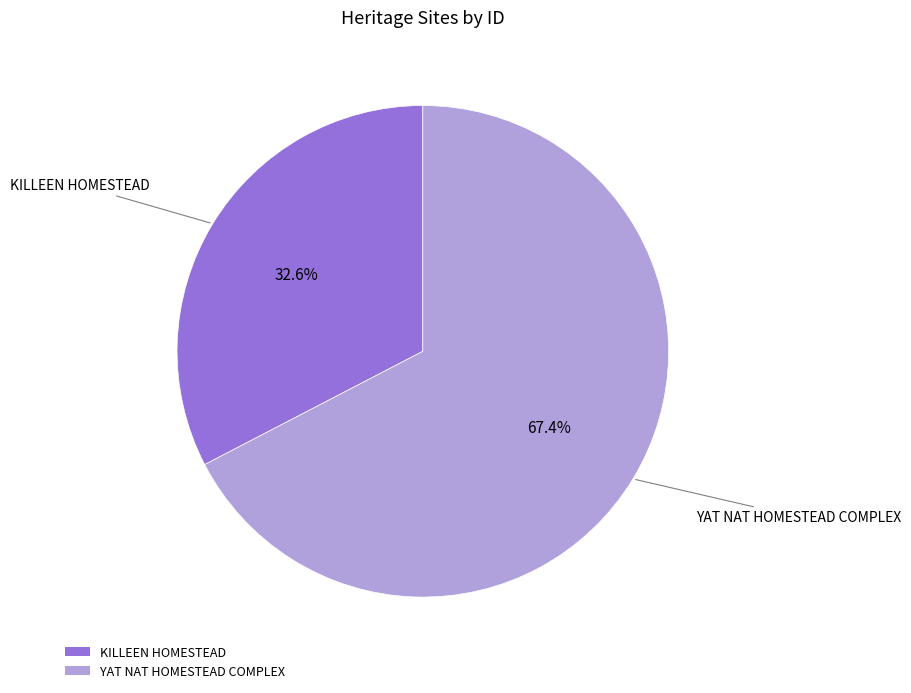

To the nearest percent, what is the average slice percentage?

50%